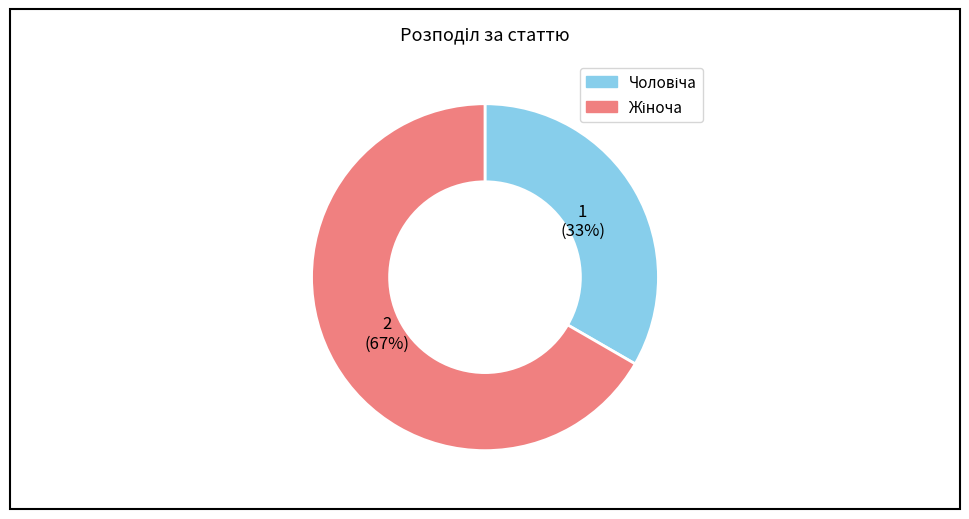

Is there any slice that represents more than half of the pie?

Yes